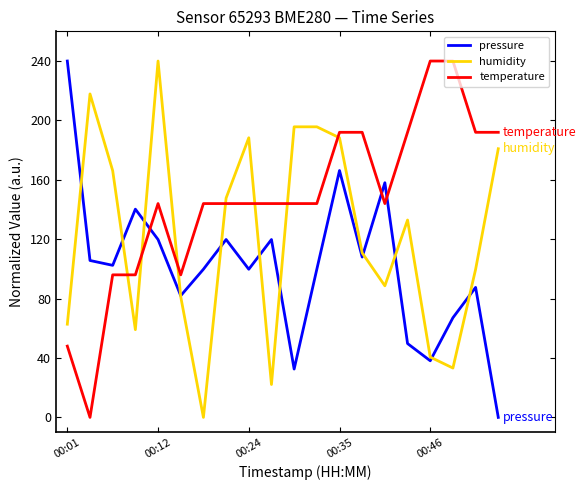

Which series has the largest total across all categories?

temperature